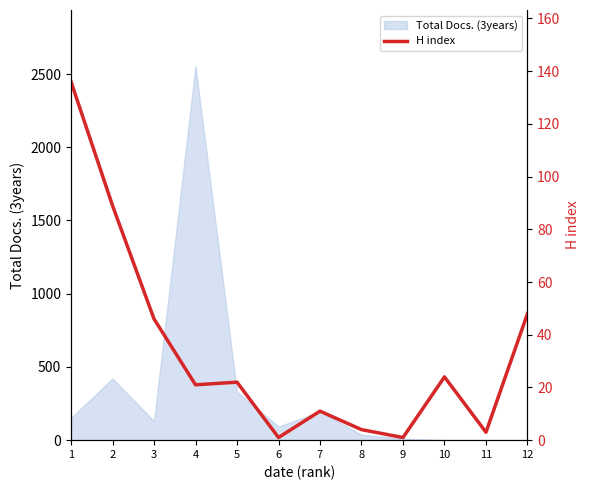

Does the chart display data point markers on the line(s)?

No